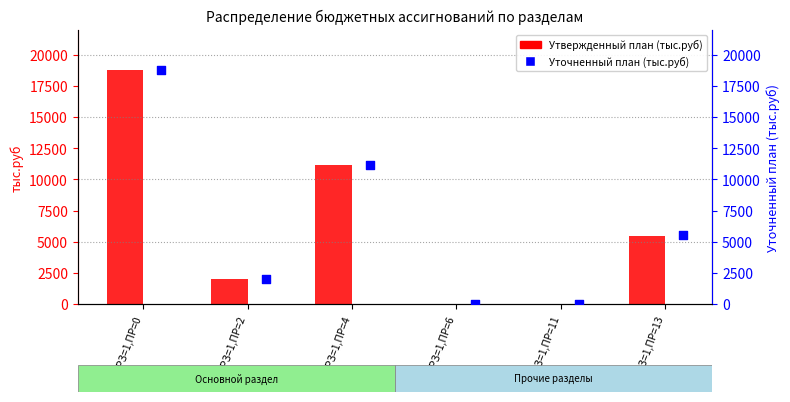

What is the total value across all series at РЗ=1,ПР=11?

50.0